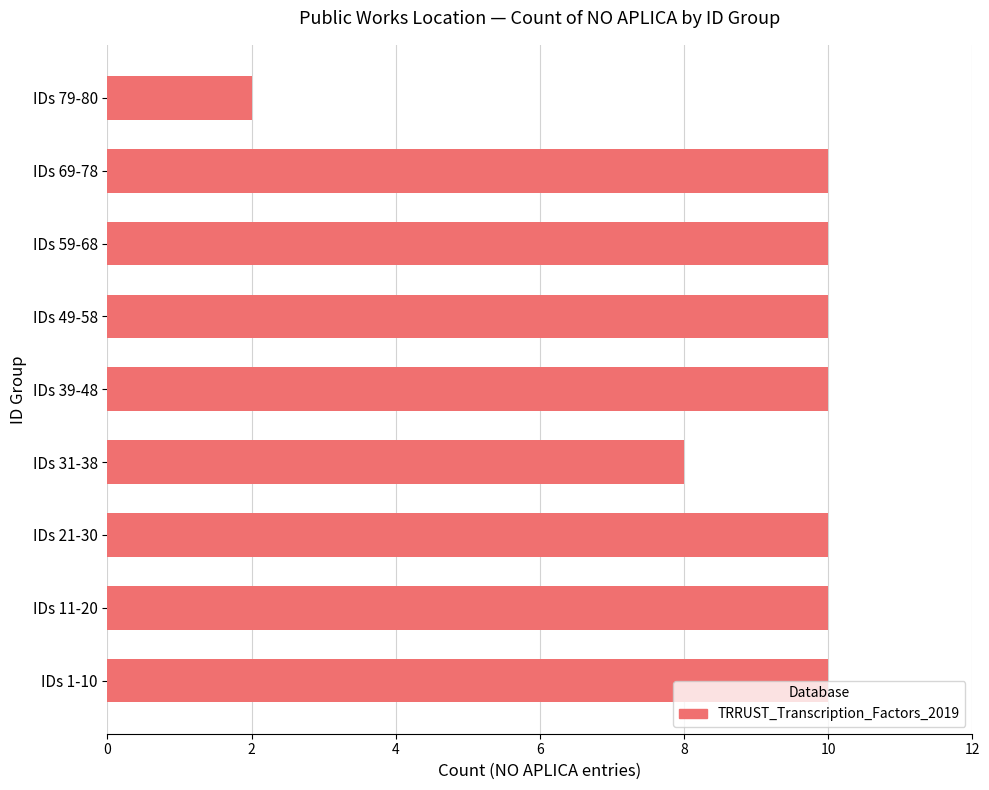

How many data points are less than 10?

2